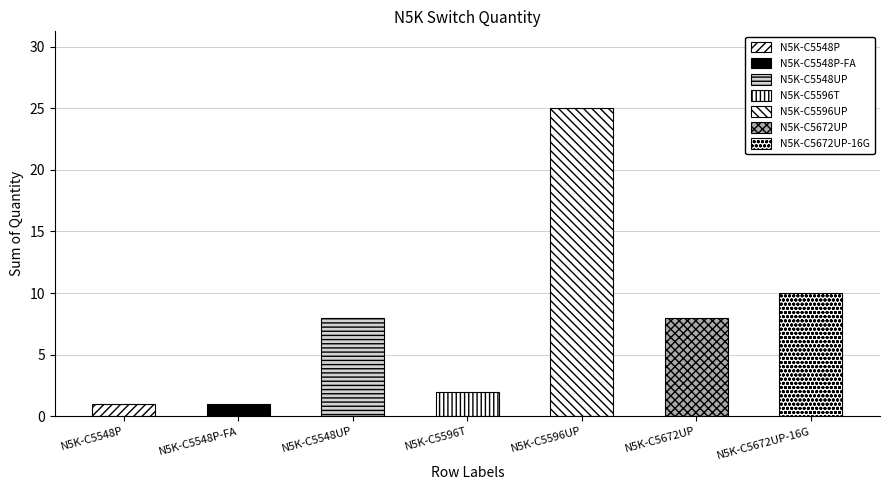

Reading left to right, what are all the values shown in this chart?

1	1	8	2	25	8	10